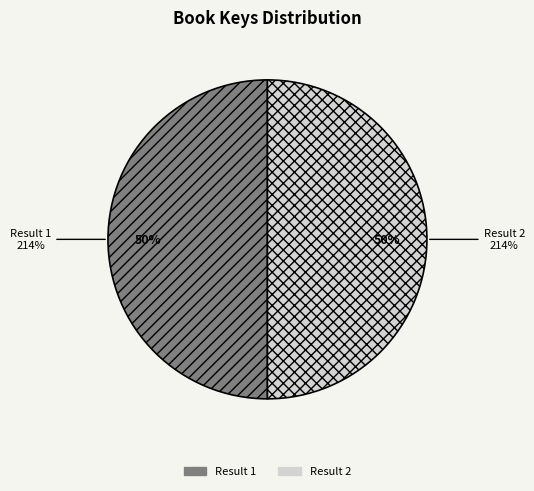

What is the ratio of the value at Result 1 to the value at Result 2?

1.0